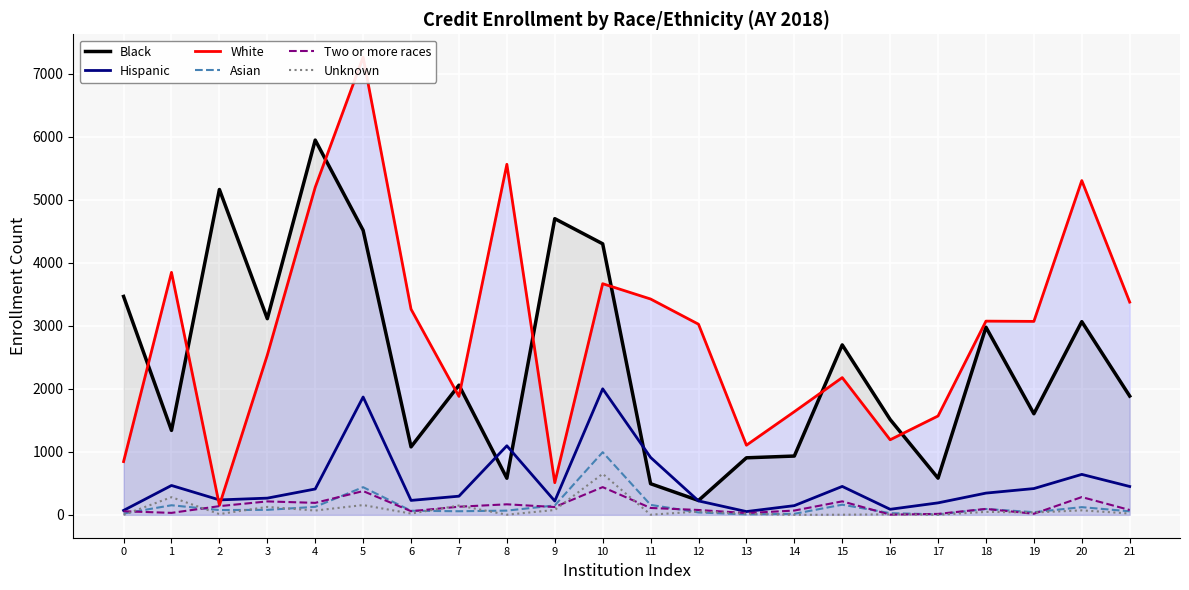

Rank the series by their maximum value, from lowest to highest.

Two or more races, Unknown, Asian, Hispanic, Black, White